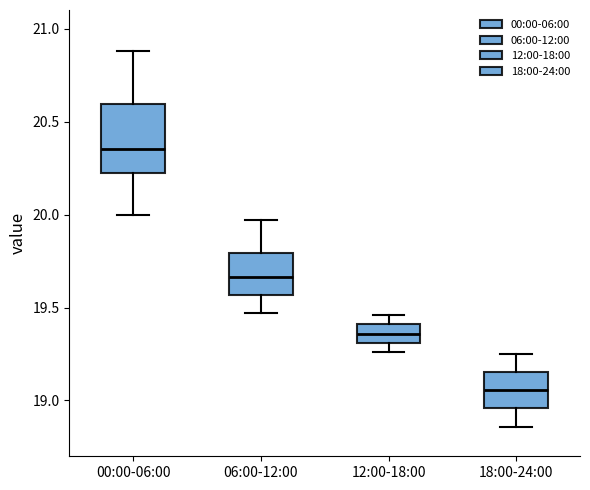

Which box is the tallest, from its lower edge to its upper edge?

00:00-06:00